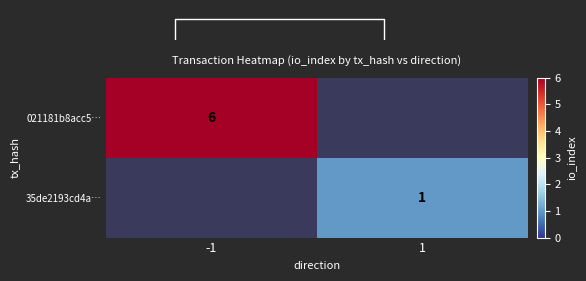

True or false: 35de2193cd4a… has a value of 1 at 1.

True